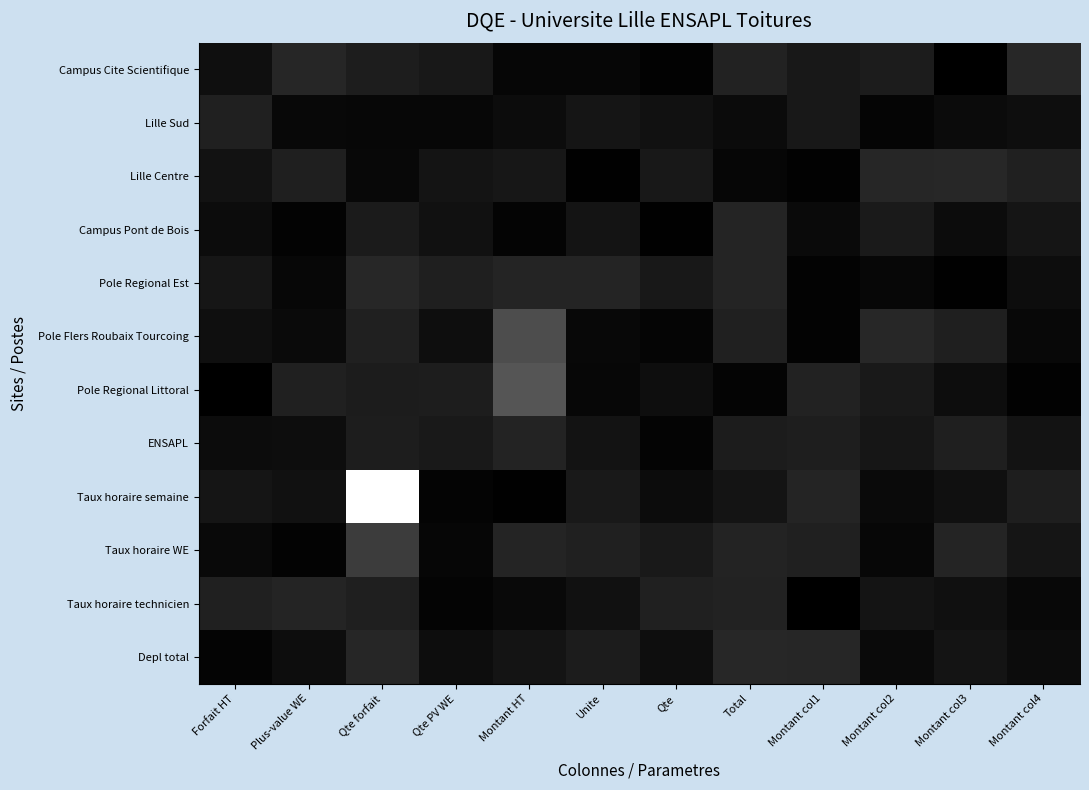

Which series has the largest range (max minus min)?

Taux horaire semaine